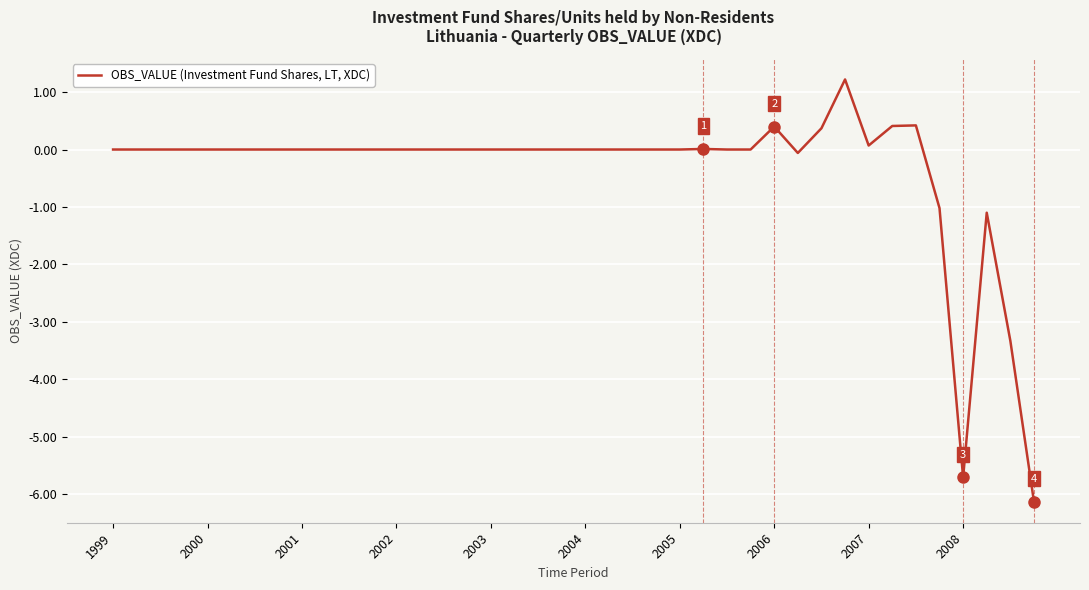

True or false: there are more than 2 points higher than both neighbors.

True